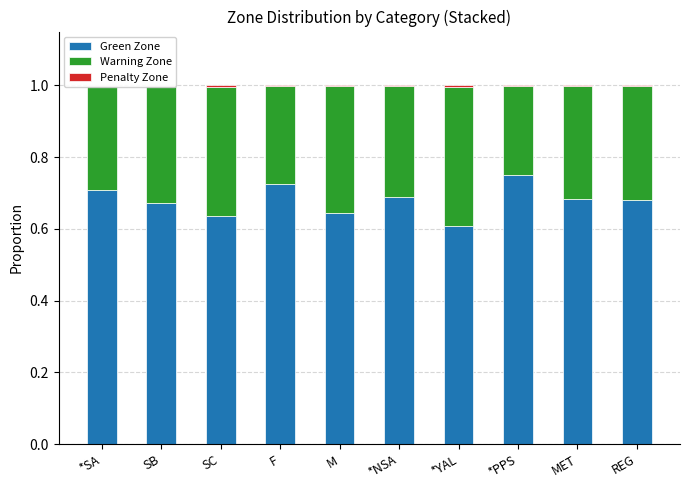

At which label does Green Zone reach its peak?

*PPS